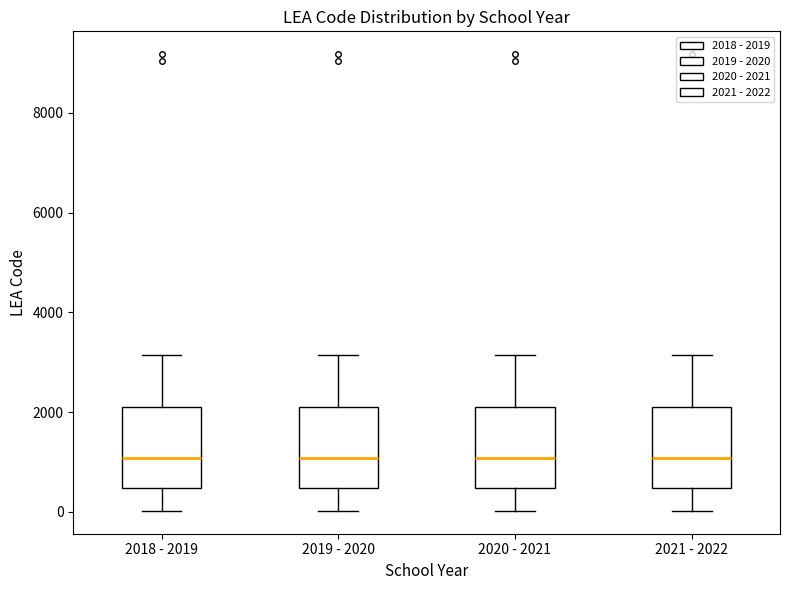

Reading left to right, transcribe this box plot: for each box, give where its median line is, the range the box spans, and where its two whiskers end, as read against the y-axis. The values are not printed on the chart, so give them approximately, as read against the axis.

2018 - 2019: median 1000, box 400 to 2200, whiskers 0 to 3200
2019 - 2020: median 1000, box 400 to 2200, whiskers 0 to 3200
2020 - 2021: median 1000, box 400 to 2200, whiskers 0 to 3200
2021 - 2022: median 1000, box 400 to 2200, whiskers 0 to 3200